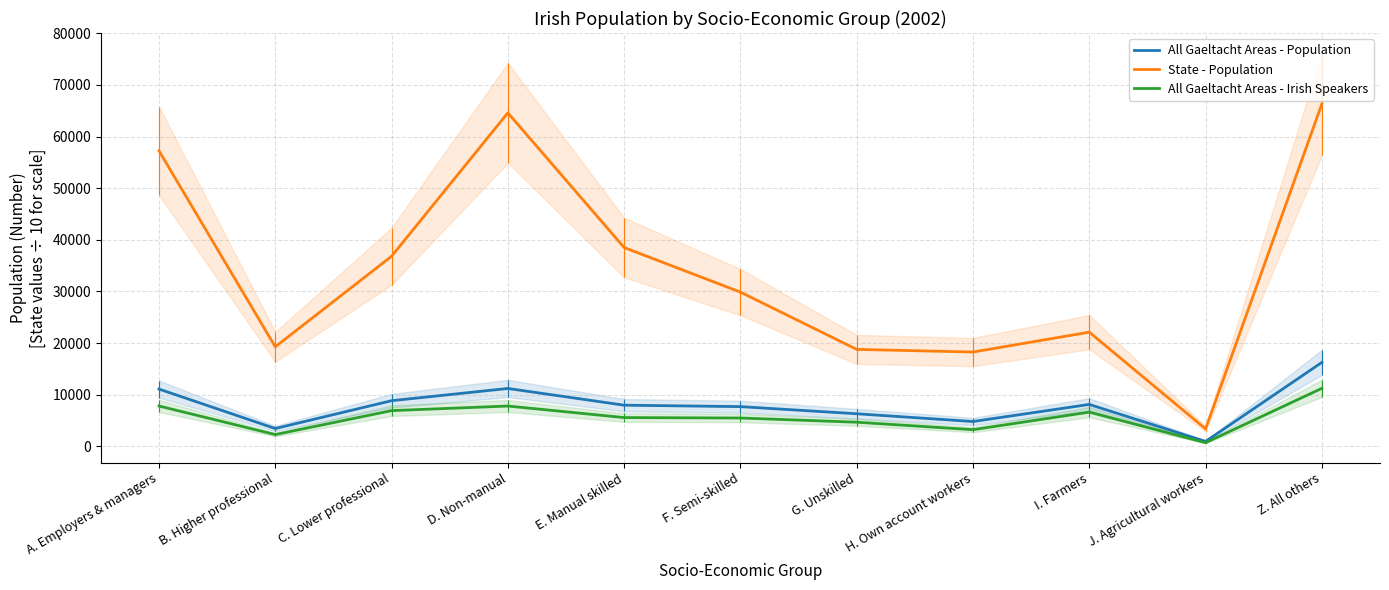

True or false: State - Population and All Gaeltacht Areas - Population cross at least once.

False